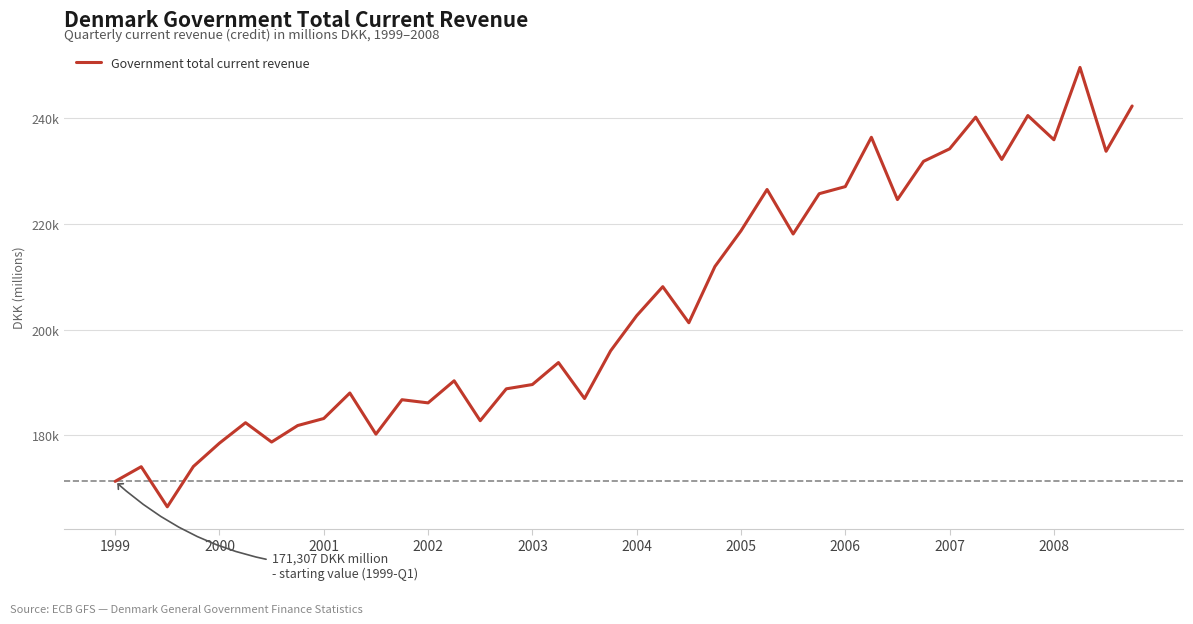

What is the average value?

205069.0